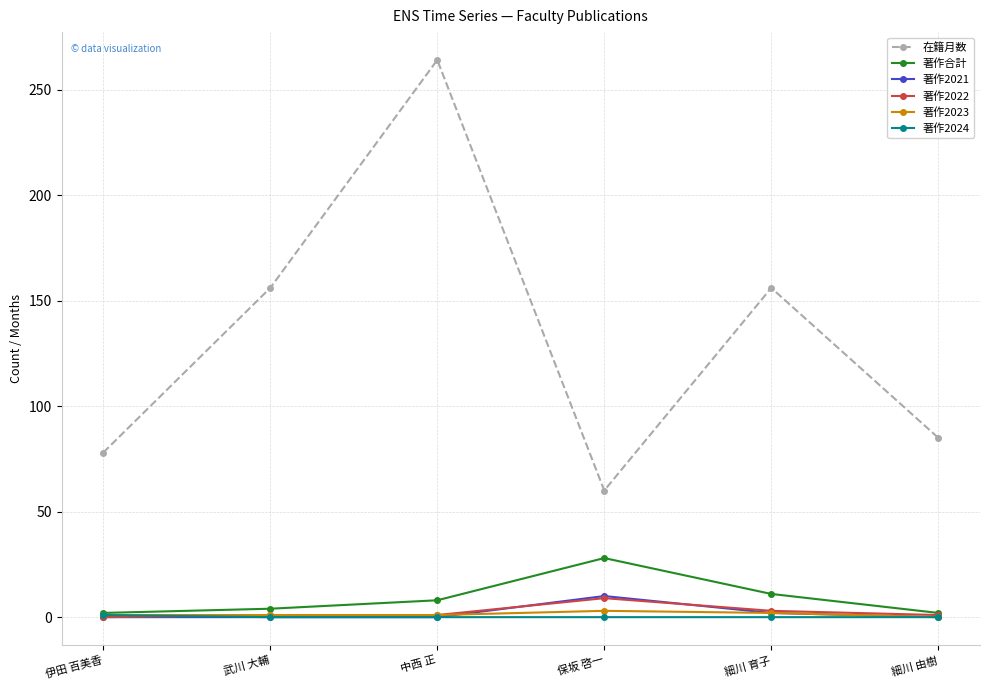

How many distinct data groups are displayed?

6